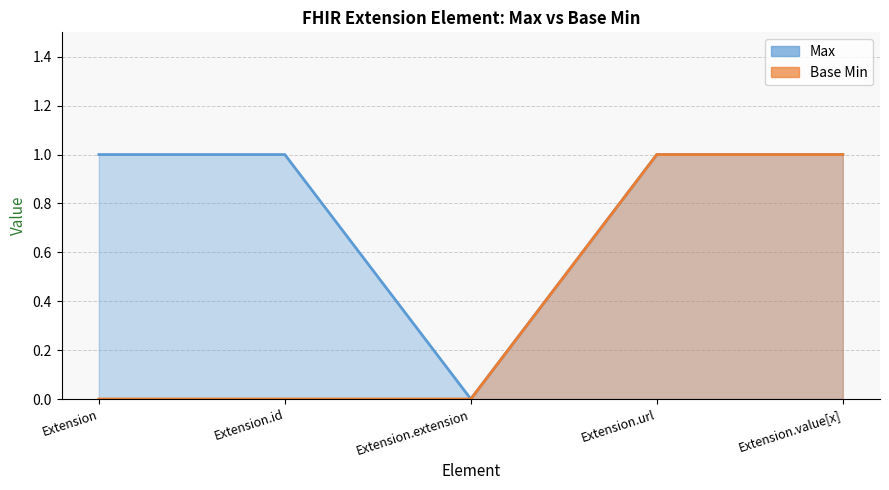

True or false: Base Min and Max intersect in this chart.

False